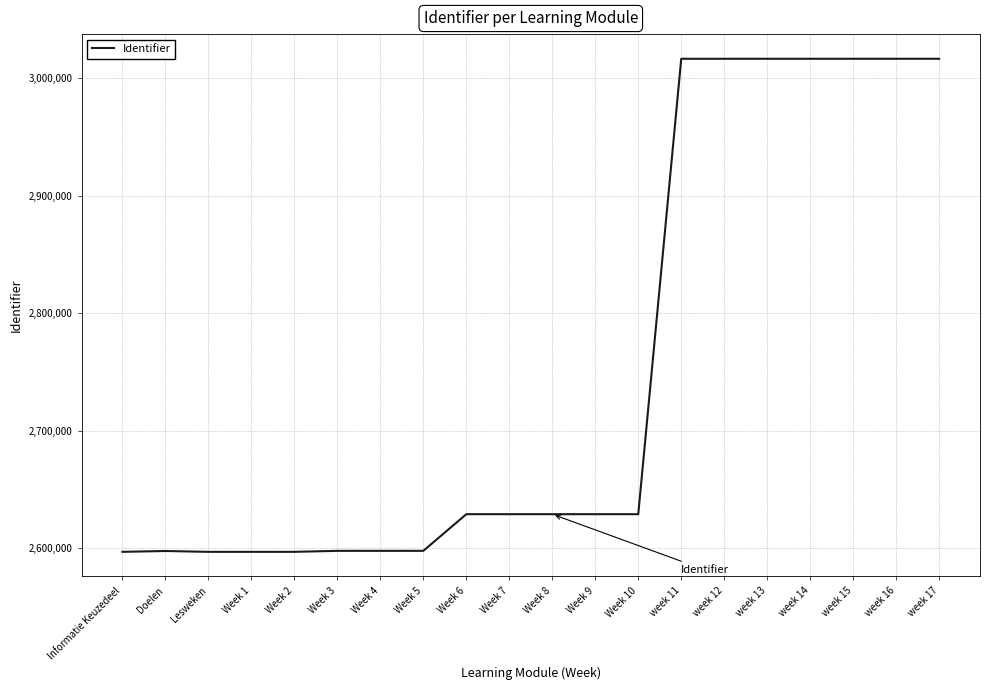

What is the change in value from Week 4 to Week 10?

+31187